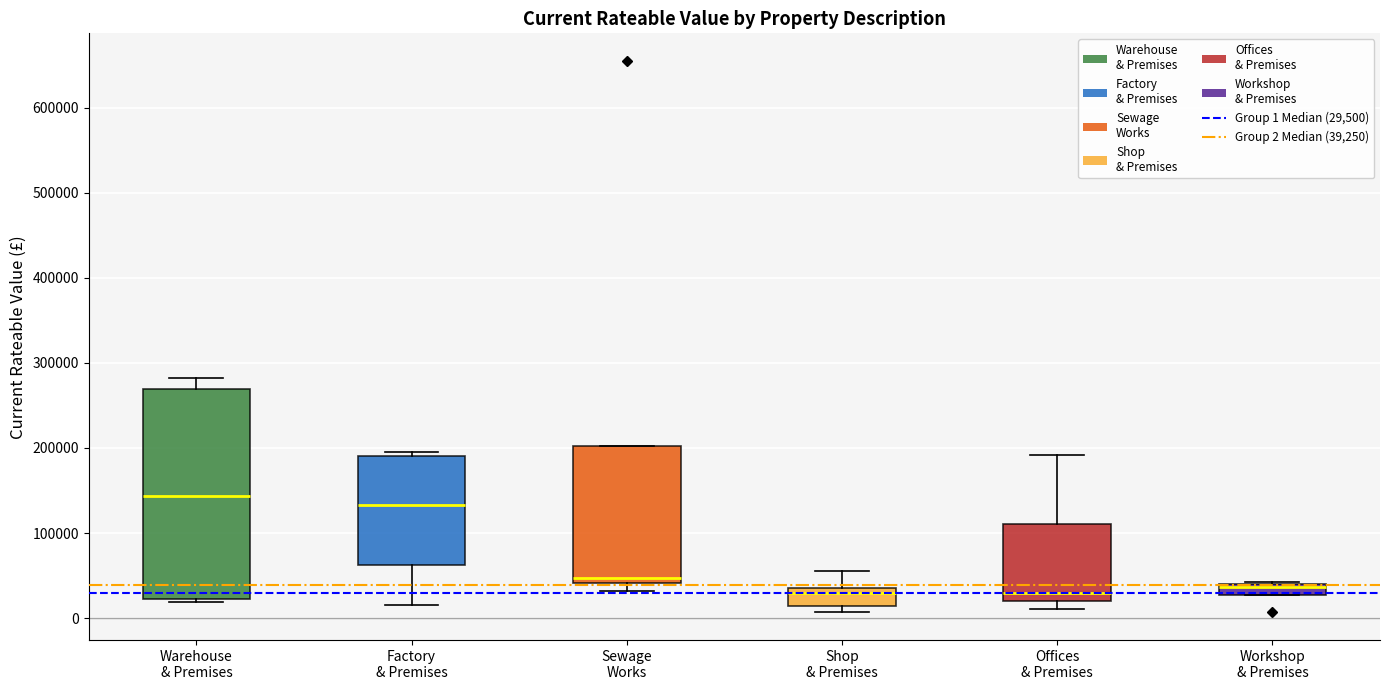

Where is the upper edge of the box for Shop & Premises on the y-axis? The values are not printed on the chart, so give them approximately, as read against the axis.

40000